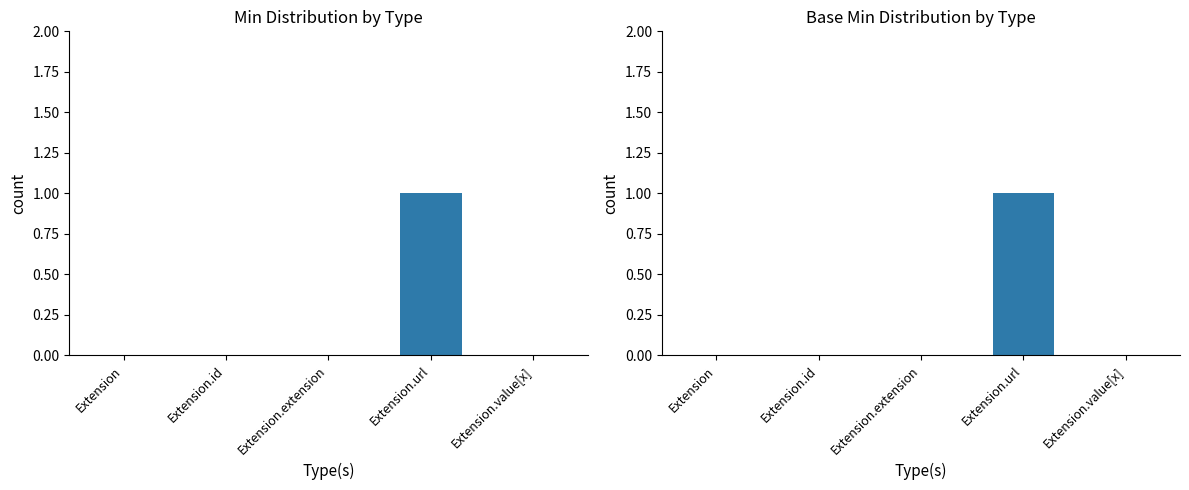

Which has a higher value, Extension.value[x] or Extension.extension?

Extension.value[x]